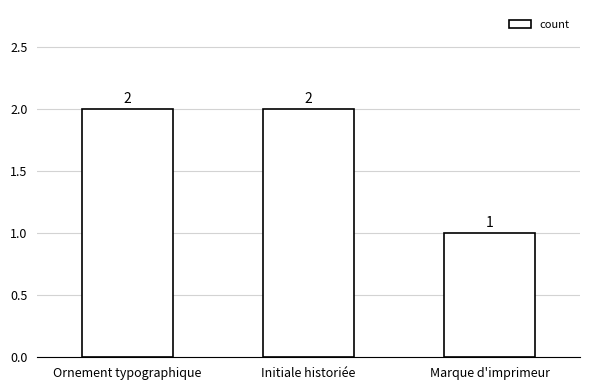

Which label corresponds to the smallest value in the chart?

Marque d'imprimeur